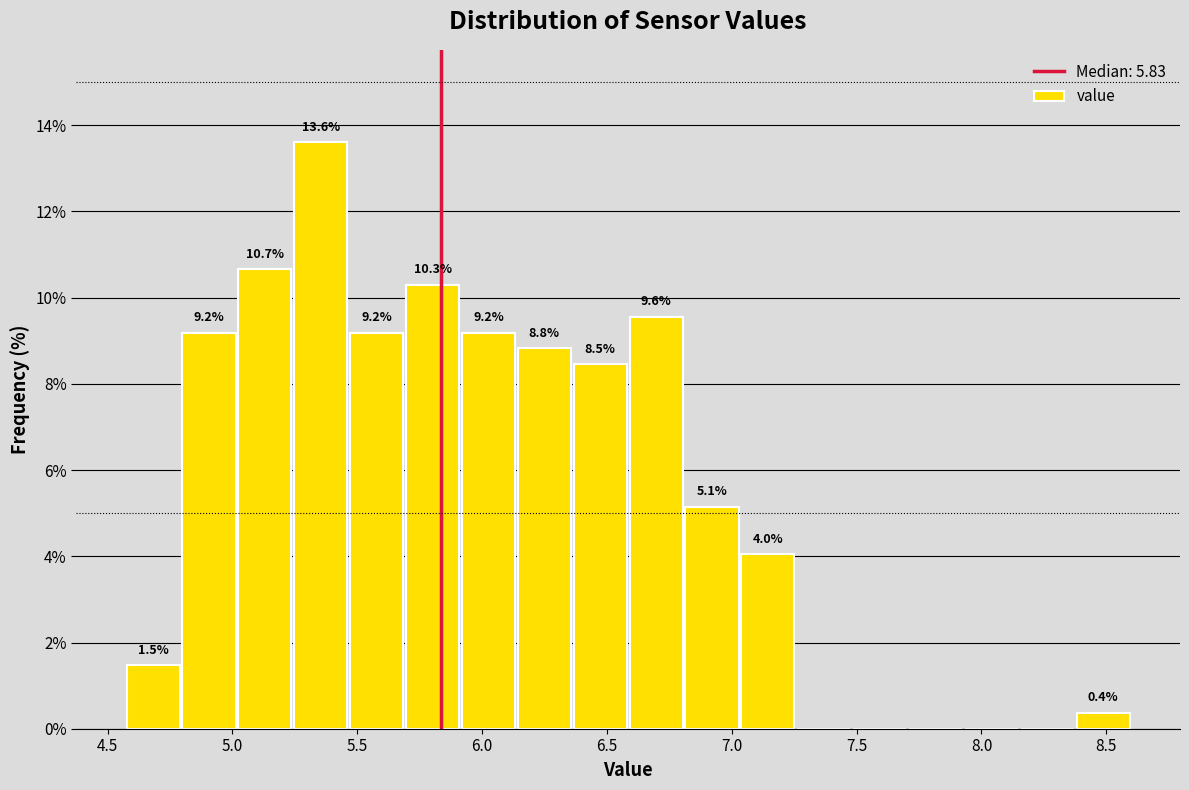

Over which range of the x-axis is the bar tallest?

5.25 to 5.45